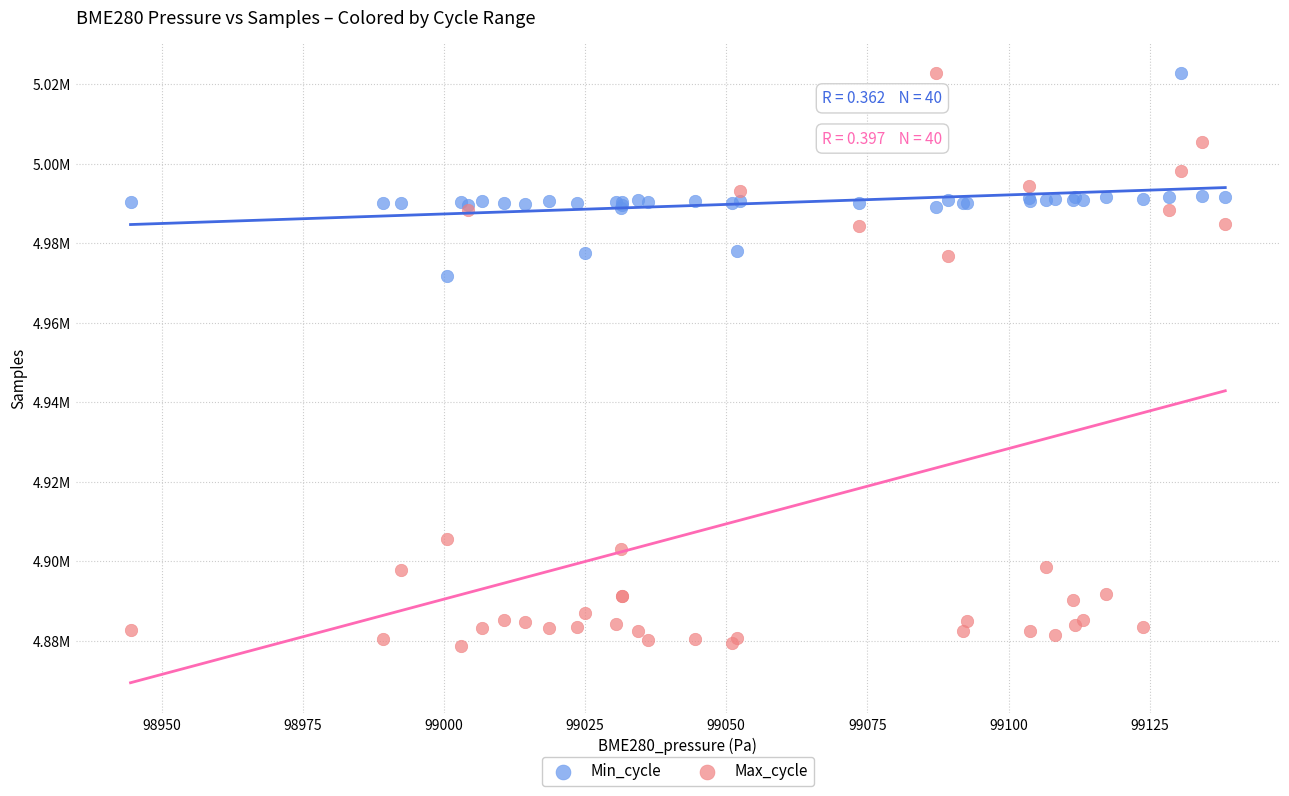

Which series reaches the minimum Y coordinate?

Max_cycle